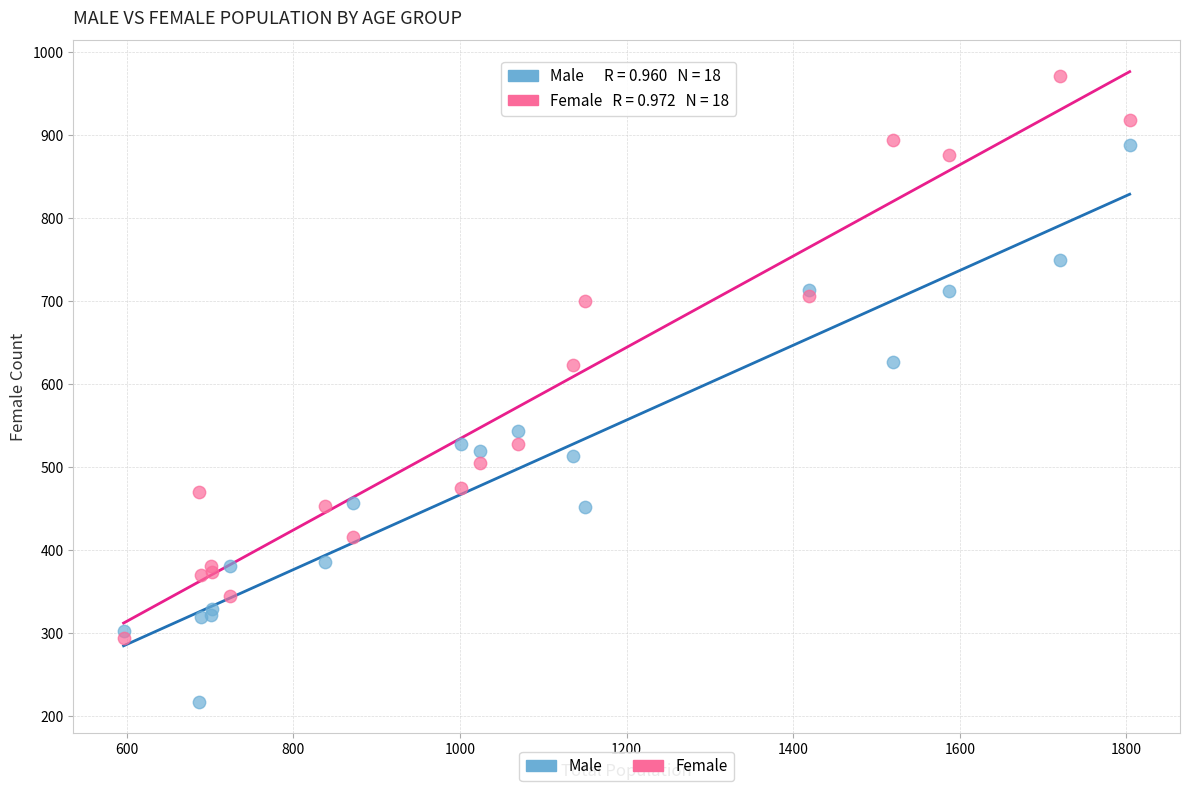

Which series has the largest Y range (max minus min)?

Female